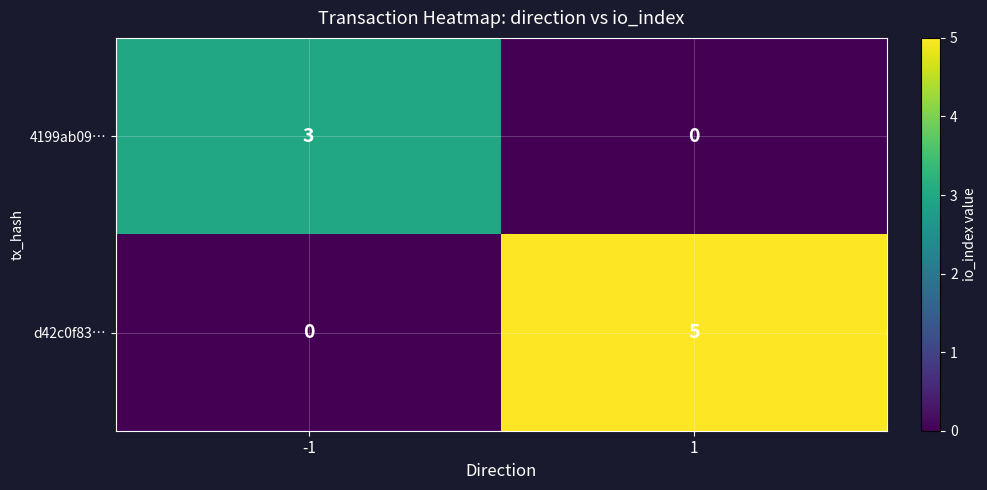

Is it true that 4199ab09… equals 5 at -1?

False